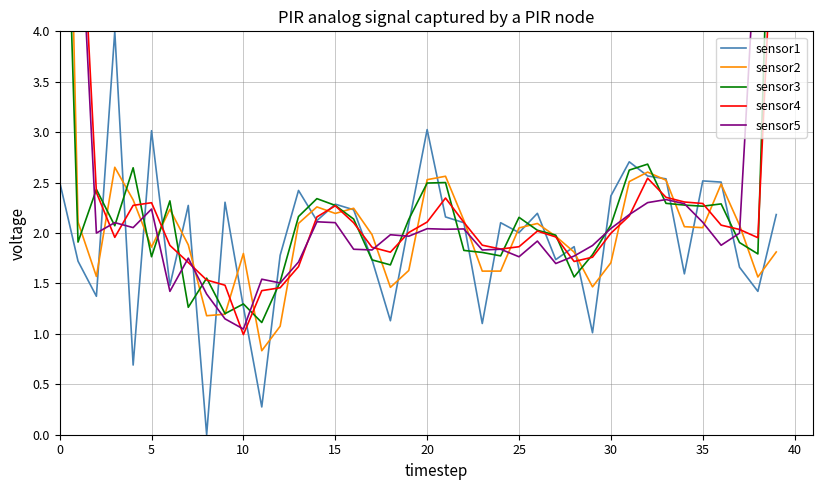

True or false: sensor1 and sensor4 cross at least once.

True